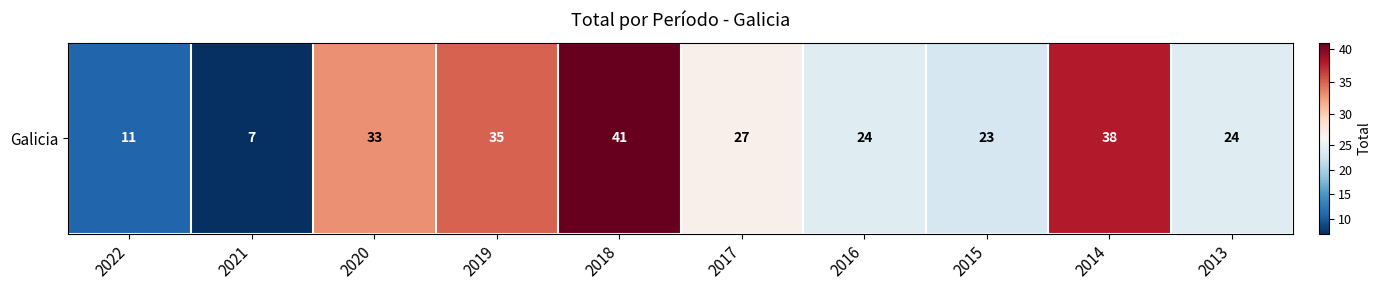

List the labels in order of value, largest first.

2018, 2014, 2019, 2020, 2017, 2016, 2013, 2015, 2022, 2021